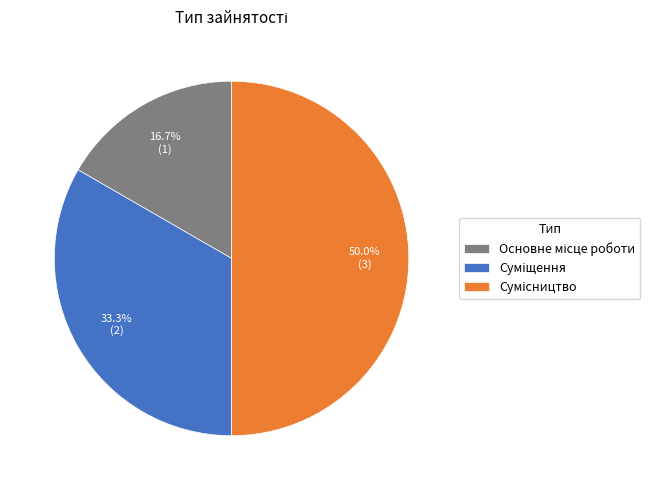

Does any single category account for the majority?

No